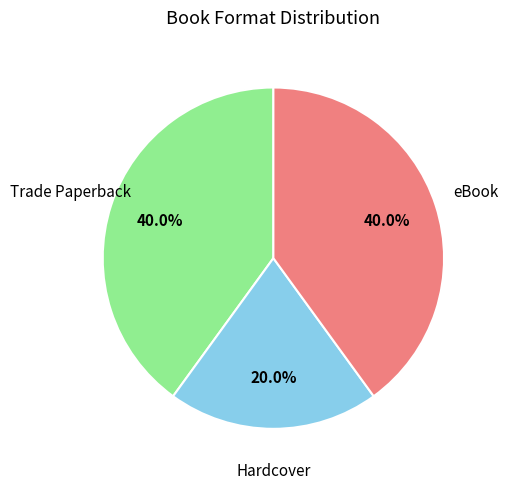

Is the sum of Trade Paperback and Hardcover greater than half?

Yes